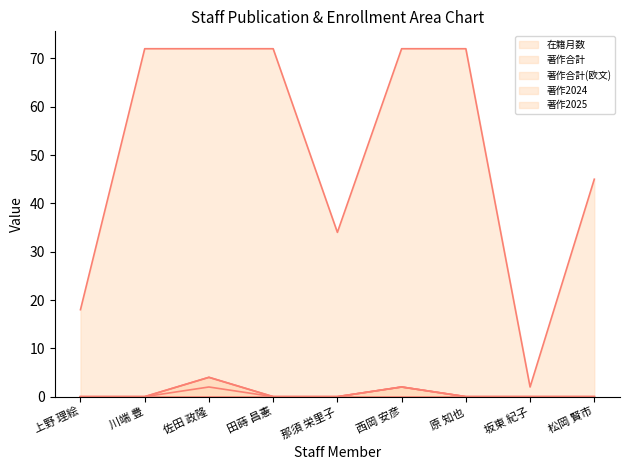

At which category is the sum across all series the highest?

佐田 政隆